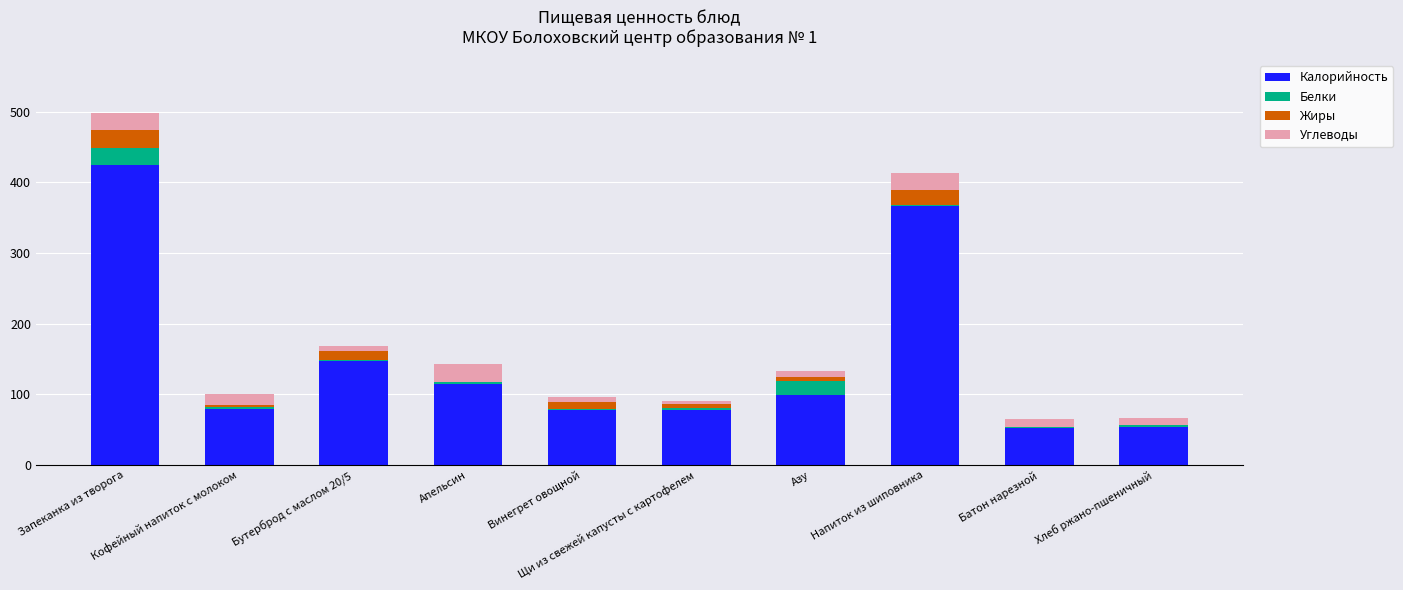

Are the bars grouped side by side (vs. stacked)?

No